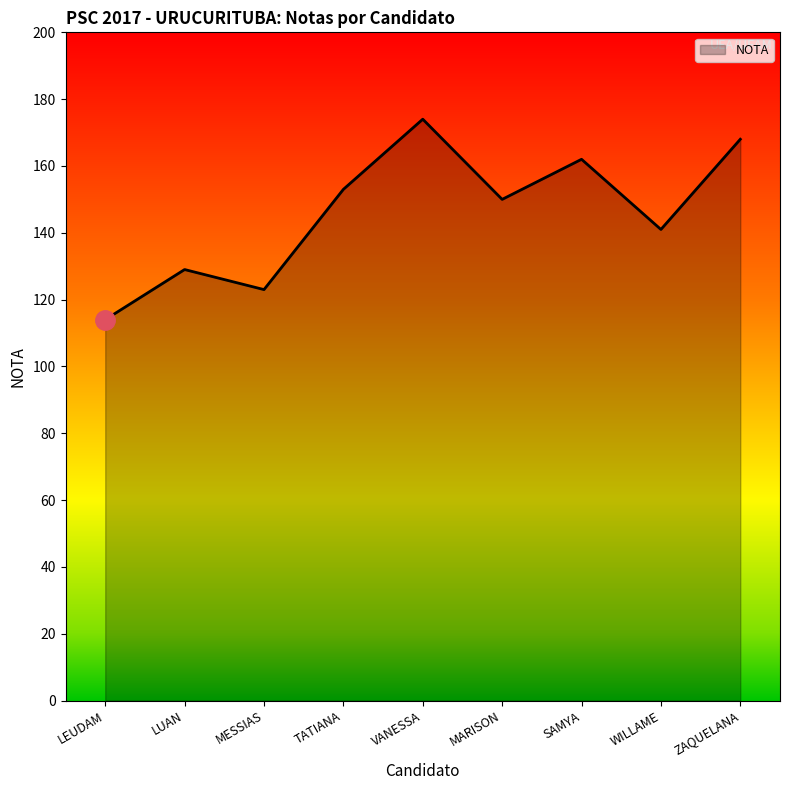

What position from the left is SAMYA?

7